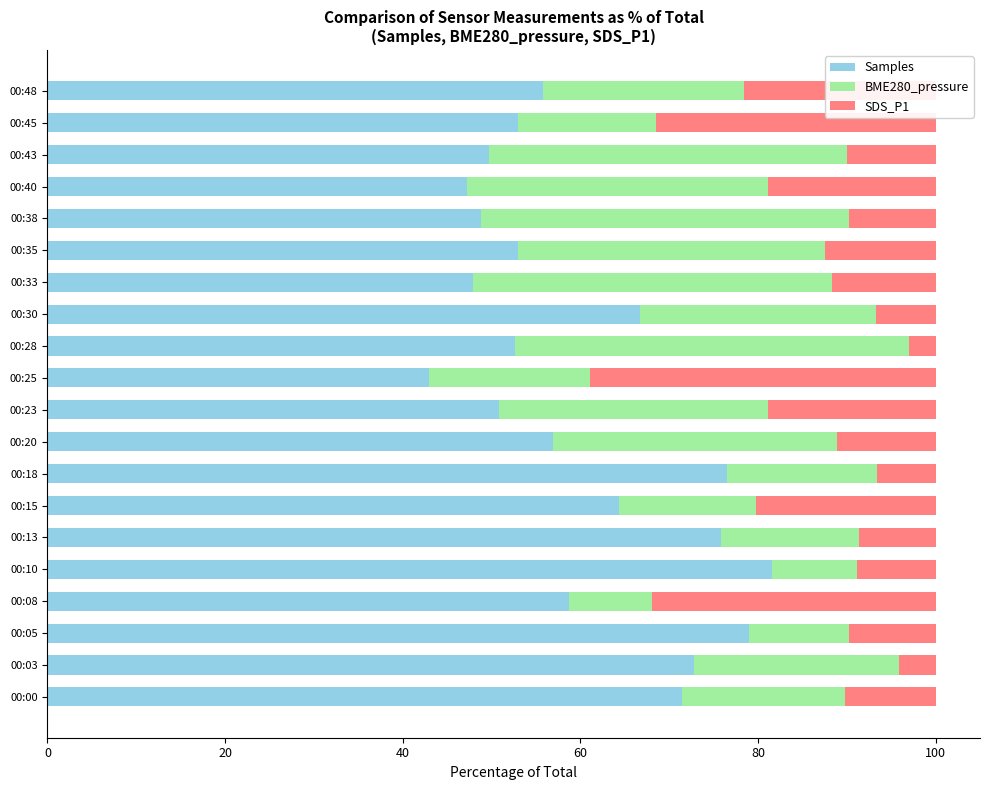

Count the number of categories in the chart.

20